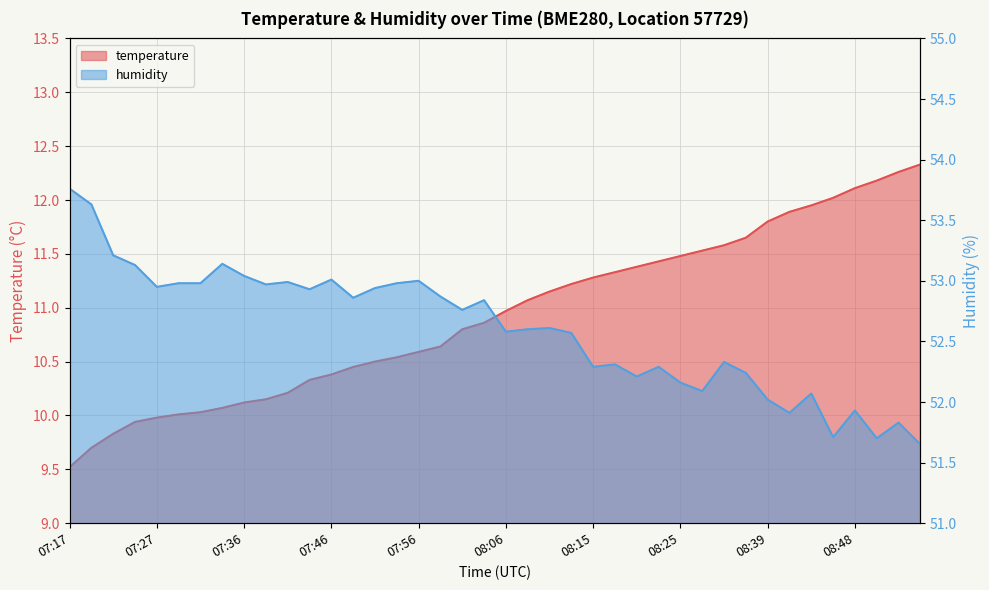

Reading right to left, extract all data points from this chart.

temperature: 12.3	12.3	12.2	12.1	12.0	11.9	11.9	11.8	11.7	11.6	11.5	11.5	11.4	11.4	11.3	11.3	11.2	11.2	11.1	11.0	10.9	10.8	10.6	10.6	10.5	10.5	10.4	10.4	10.3	10.2	10.2	10.1	10.1	10.0	10.0	10.0	9.9	9.8	9.7	9.5
humidity: 51.6	51.8	51.7	51.9	51.7	52.1	51.9	52.0	52.2	52.3	52.1	52.2	52.3	52.2	52.3	52.3	52.6	52.6	52.6	52.6	52.8	52.8	52.9	53.0	53.0	52.9	52.9	53.0	52.9	53.0	53.0	53.0	53.1	53.0	53.0	53.0	53.1	53.2	53.6	53.8